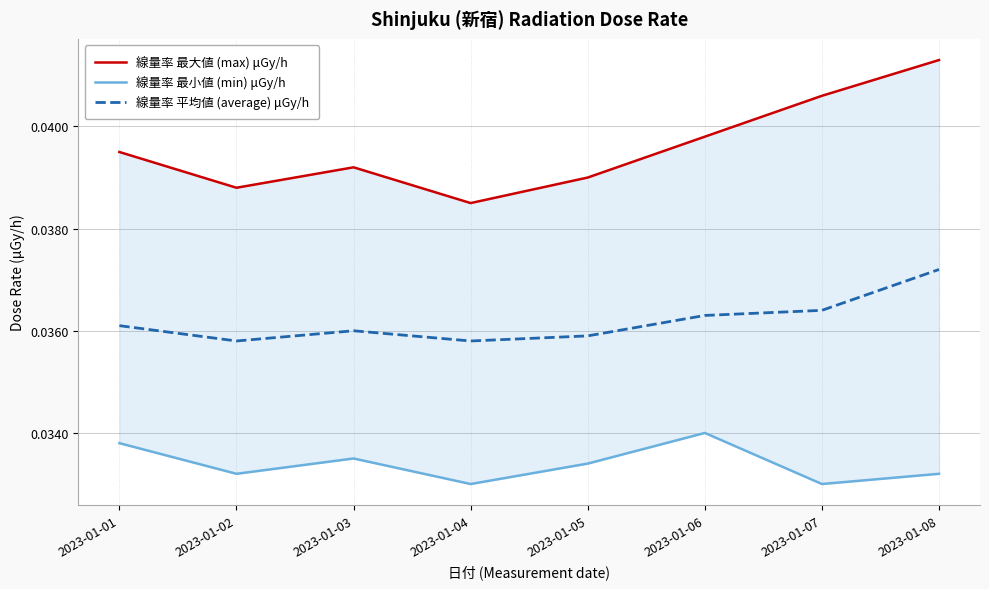

Is it true that 線量率 平均値 (average) μGy/h equals 0.0 at 2023-01-01?

True